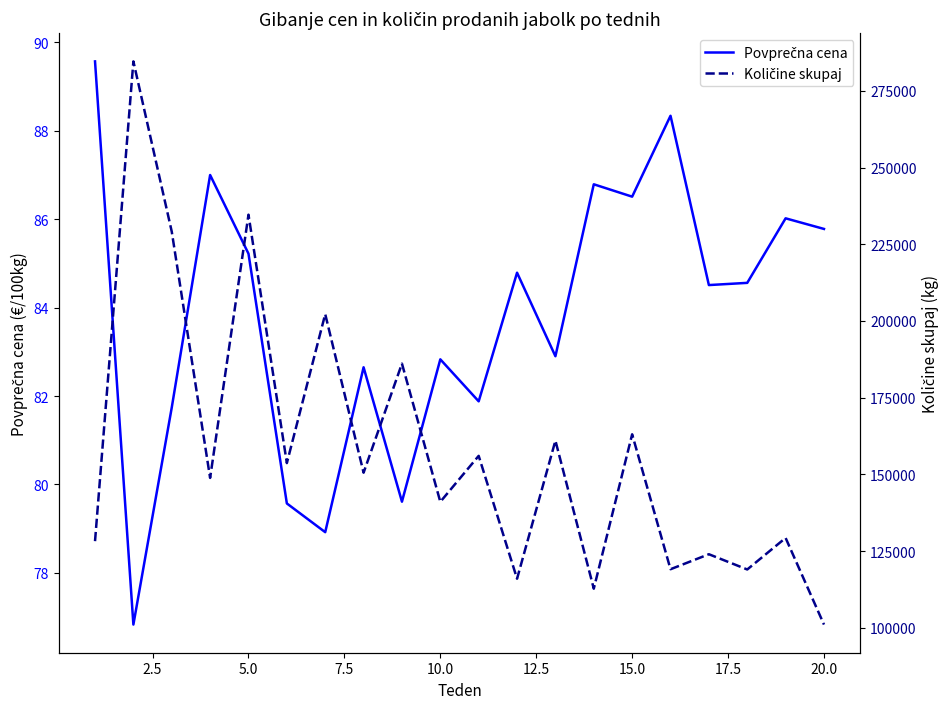

What is the lowest value of the Povprečna cena series?

76.8